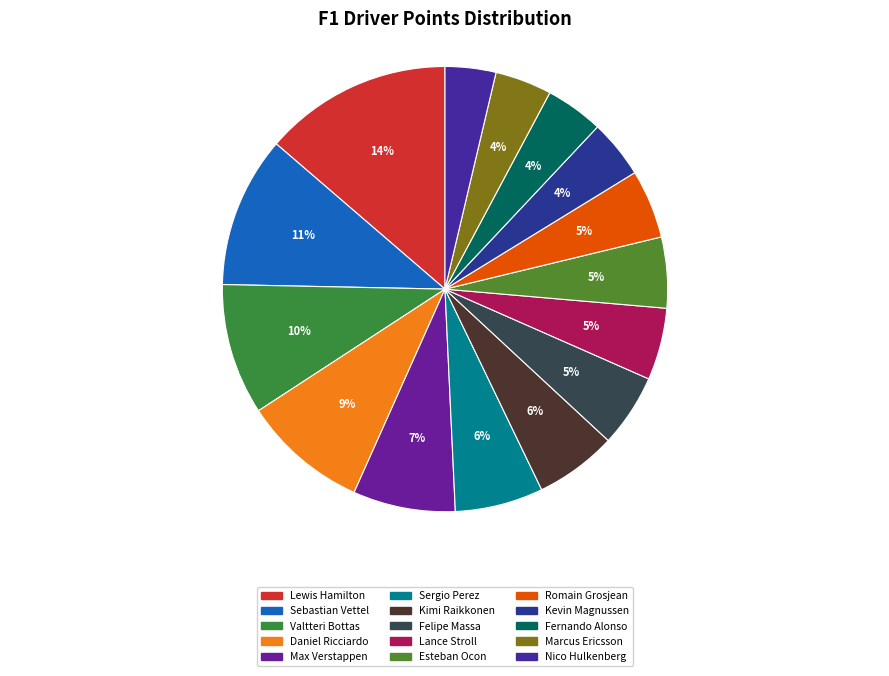

Between Lewis Hamilton and Fernando Alonso, which is larger?

Lewis Hamilton